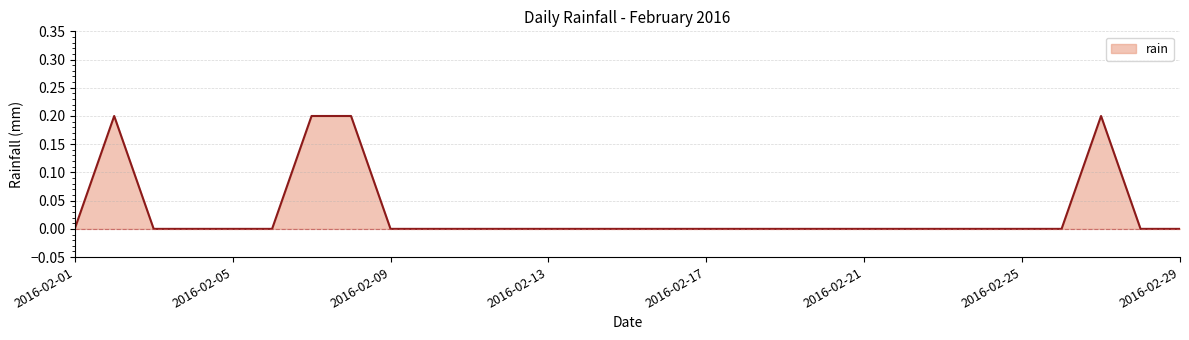

Does the chart display data point markers on the line(s)?

No